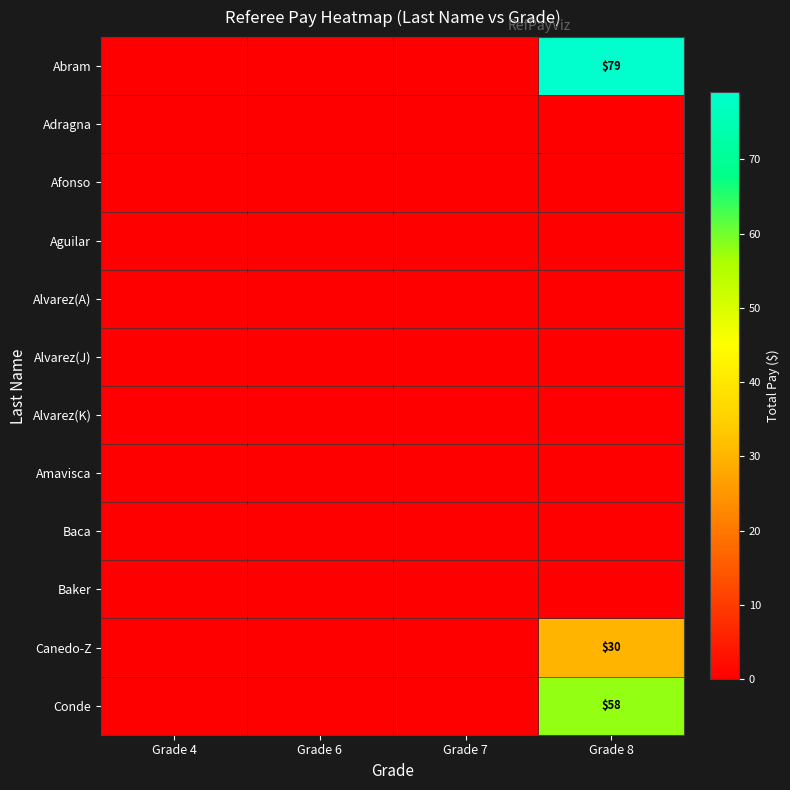

At which label is Alvarez(K) closest to 0?

Grade 4